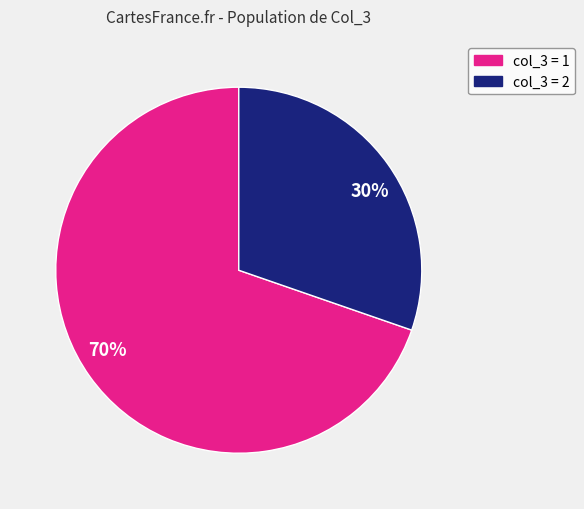

The 30% slice represents 37% of the pie. True or false?

False